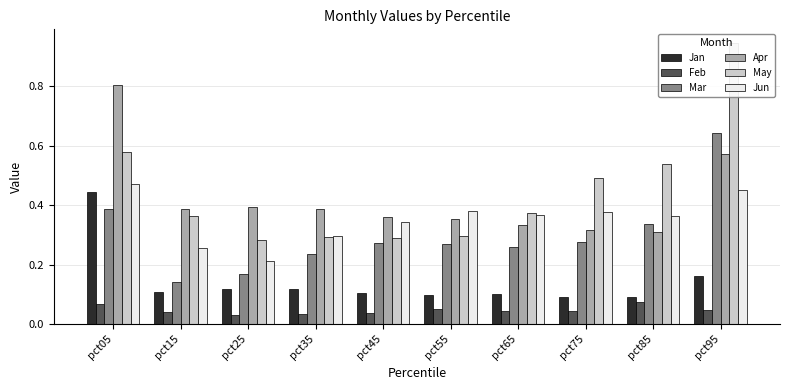

List the labels in order of Feb value, smallest first.

pct25, pct35, pct45, pct15, pct75, pct65, pct95, pct55, pct05, pct85